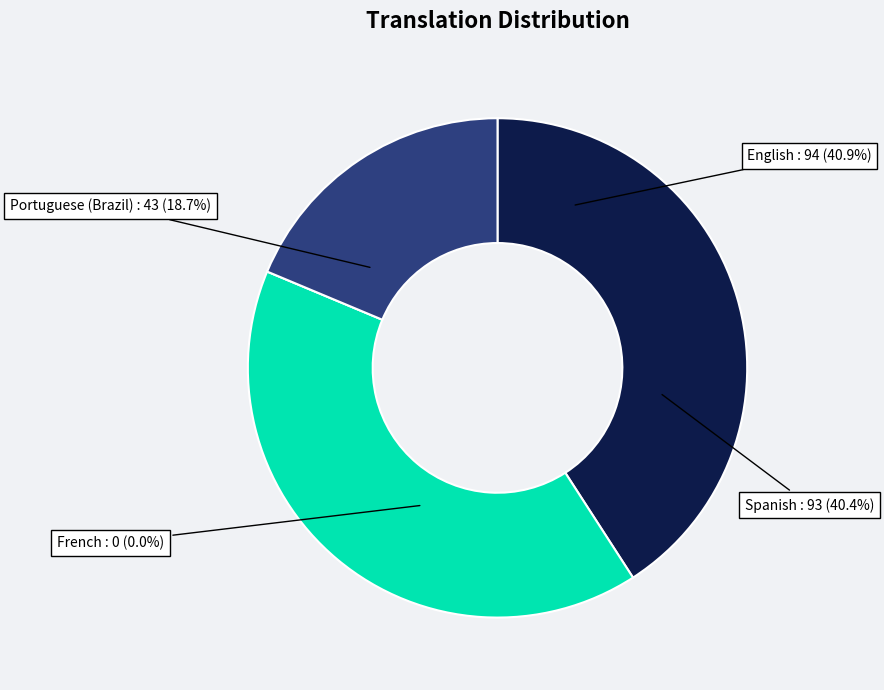

To the nearest percent, what percentage of the pie is Spanish?

40%